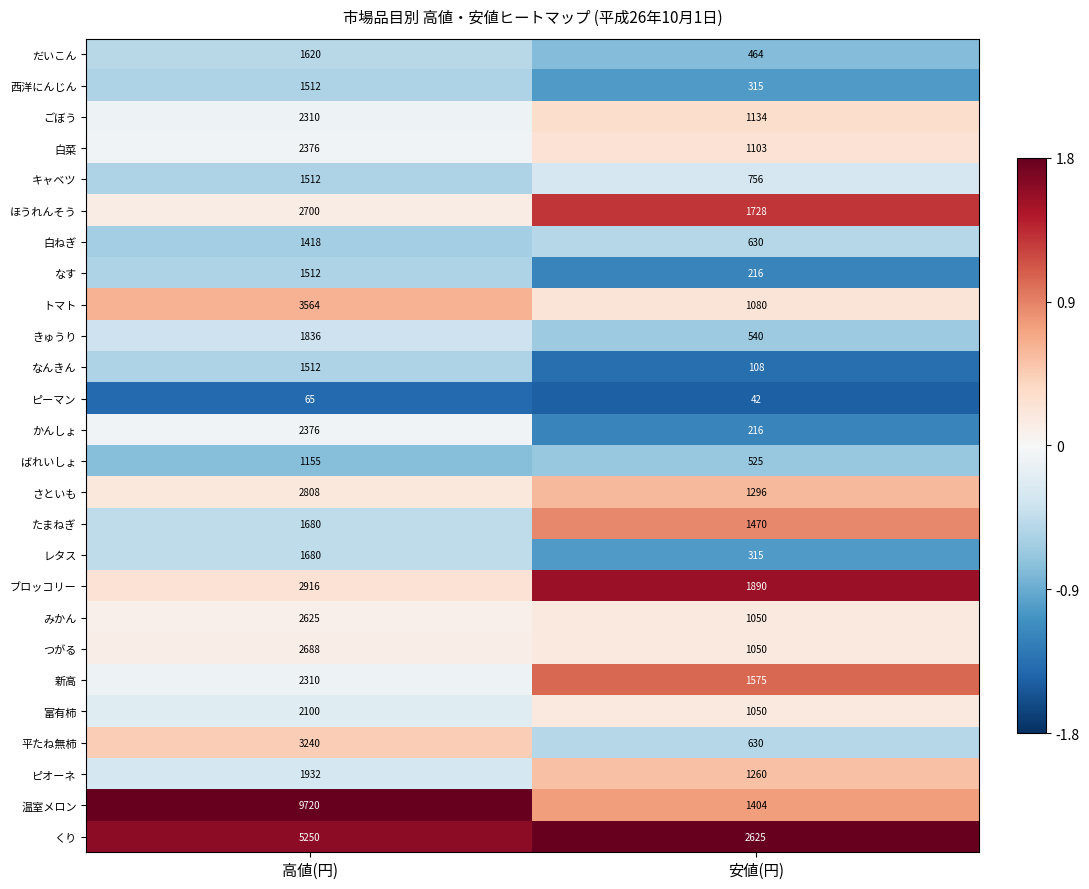

Is it true that 白菜 equals 1052 at 高値(円)?

False